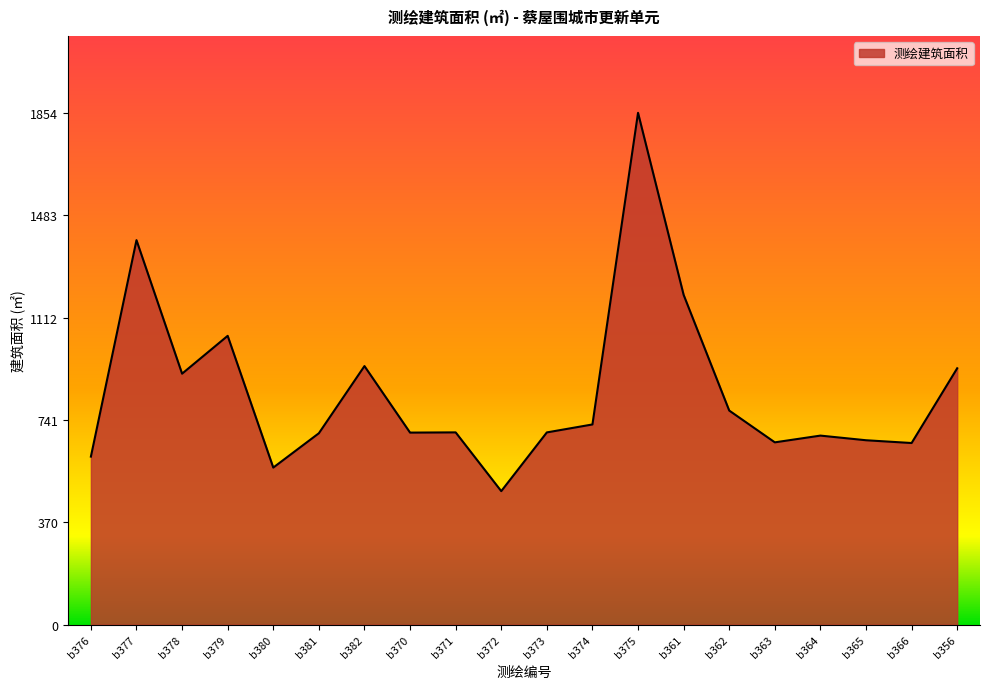

What is the difference between the maximum and second lowest values?

1285.8